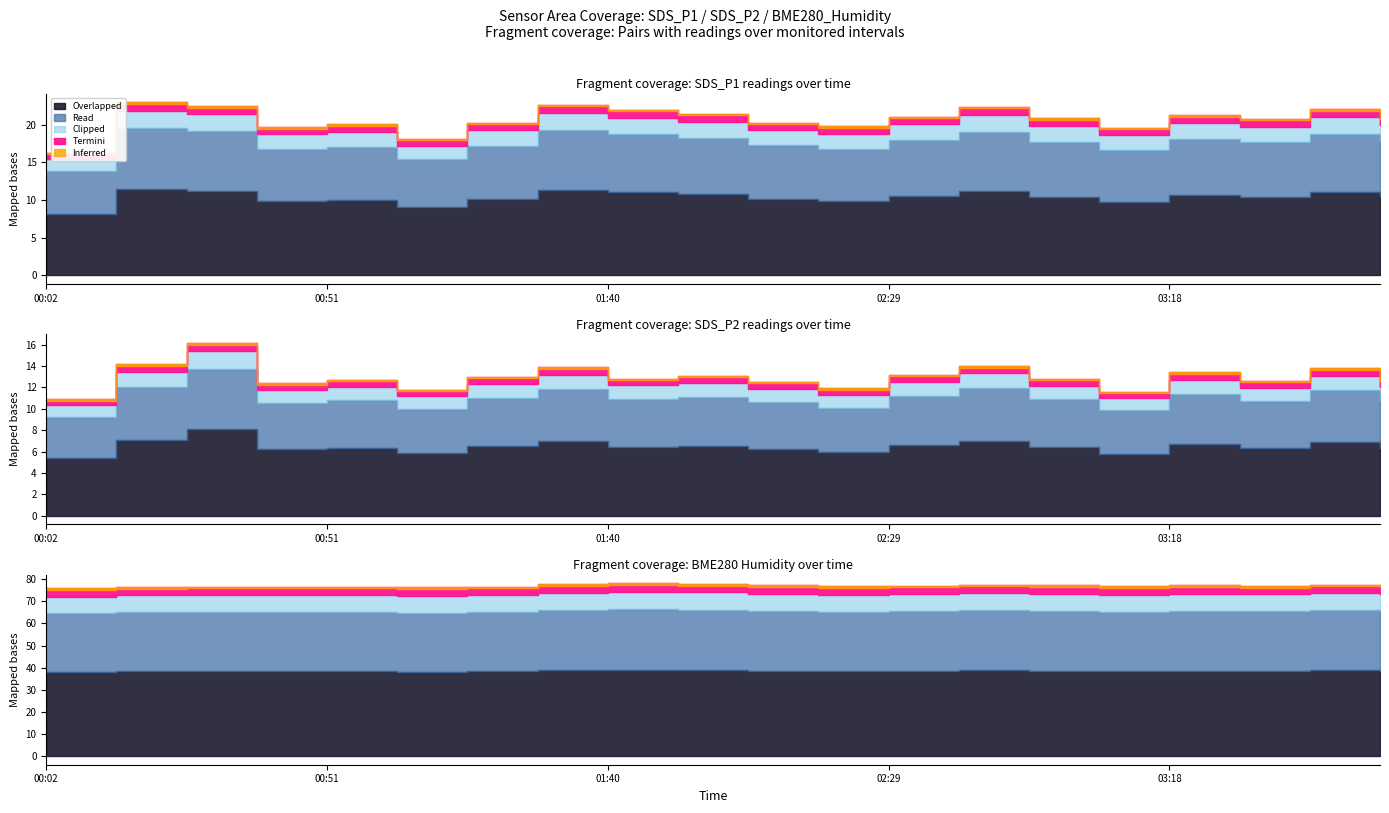

Rank the categories by SDS_P2 value from highest to lowest.

00:26, 00:14, 02:41, 01:27, 03:43, 03:18, 02:29, 01:52, 01:15, 01:40, 02:54, 00:51, 03:55, 03:31, 02:04, 00:39, 02:17, 01:03, 03:06, 00:02